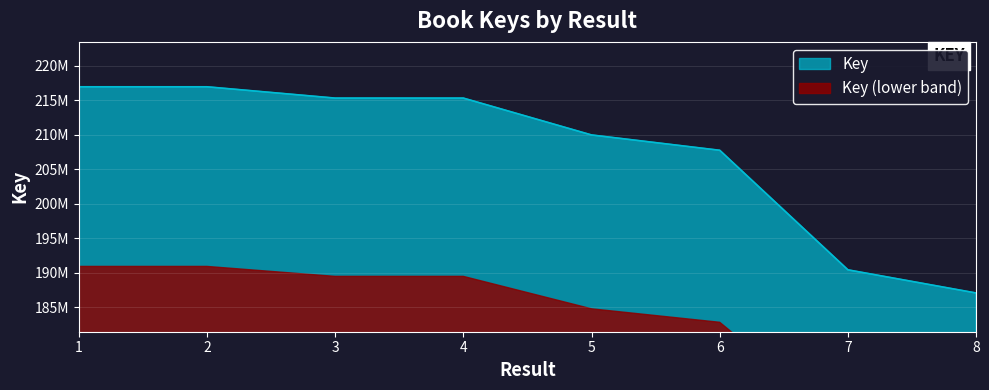

Which category has the lowest value across all series?

8